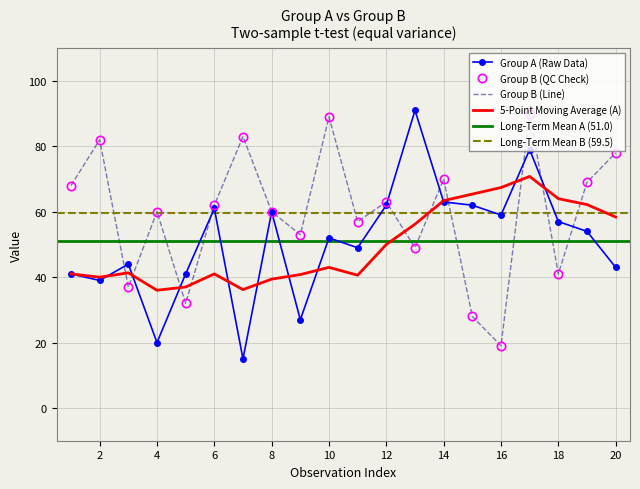

What is the total value across all series at 17?

169